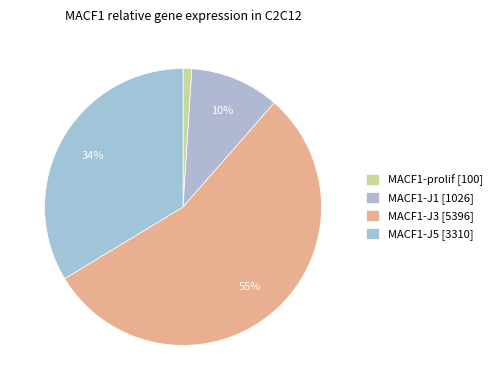

Combined, what portion of the pie is MACF1-J5 and MACF1-J3?

88.5%